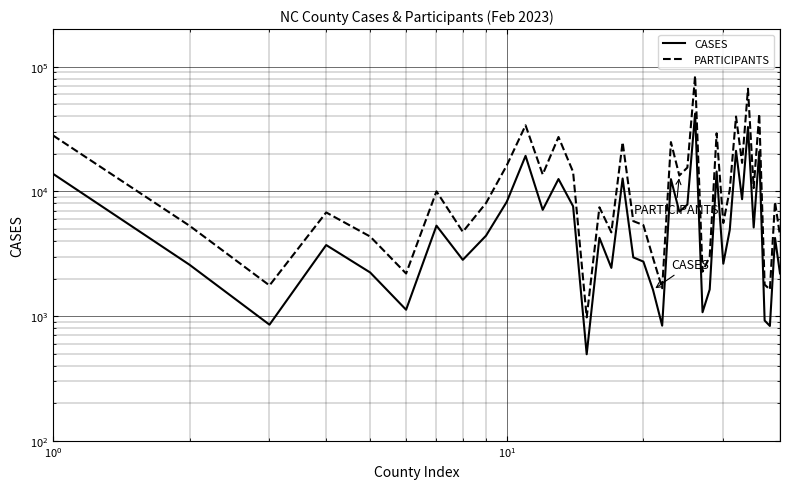

In CASES, how many points are lower than both neighbors (excluding endpoints)?

13